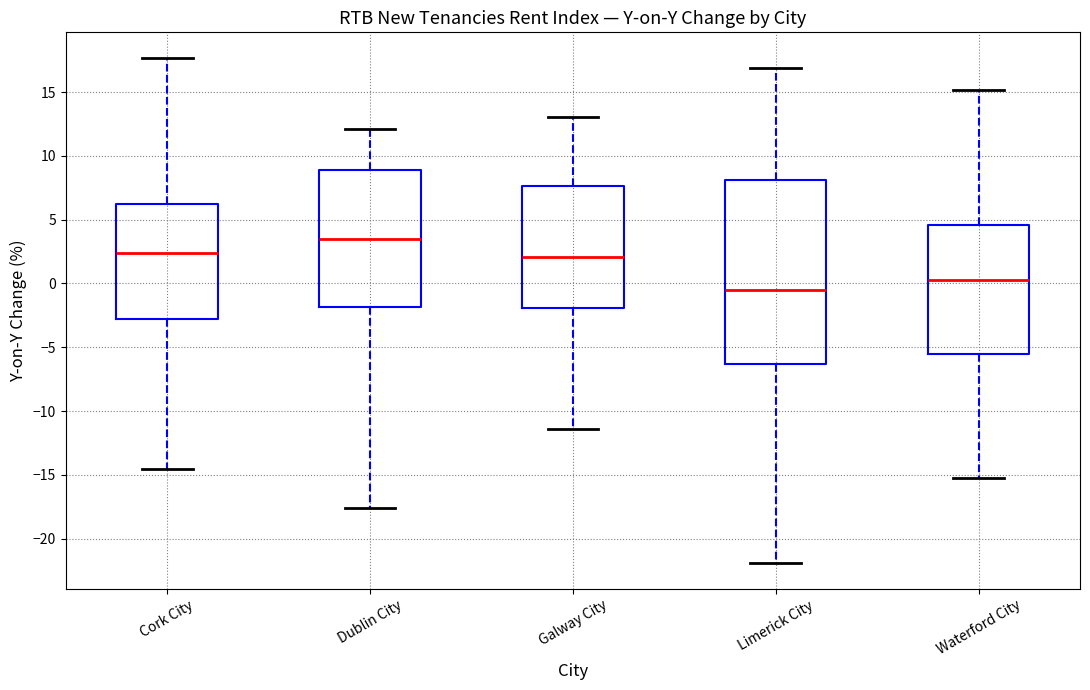

Reading left to right, transcribe this box plot: for each box, give where its median line is, the range the box spans, and where its two whiskers end, as read against the y-axis. The values are not printed on the chart, so give them approximately, as read against the axis.

Cork City: median 2.5, box -3.0 to 6.0, whiskers -14.5 to 17.5
Dublin City: median 3.5, box -2.0 to 9.0, whiskers -17.5 to 12.0
Galway City: median 2.0, box -2.0 to 7.5, whiskers -11.5 to 13.0
Limerick City: median -0.5, box -6.5 to 8.0, whiskers -22.0 to 17.0
Waterford City: median 0.5, box -5.5 to 4.5, whiskers -15.0 to 15.0